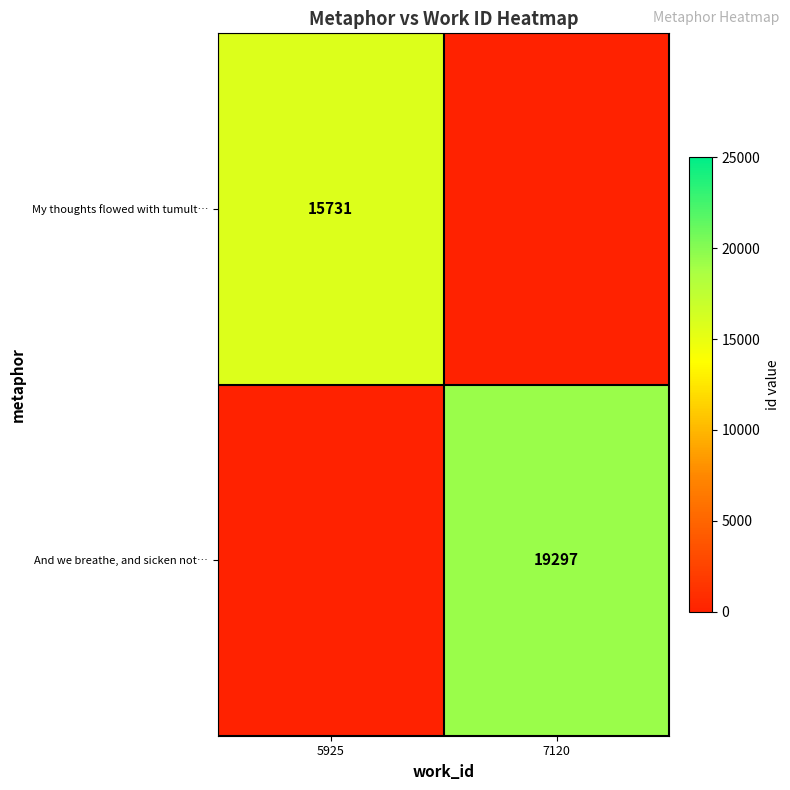

What is the total value across all series at 7120?

19297